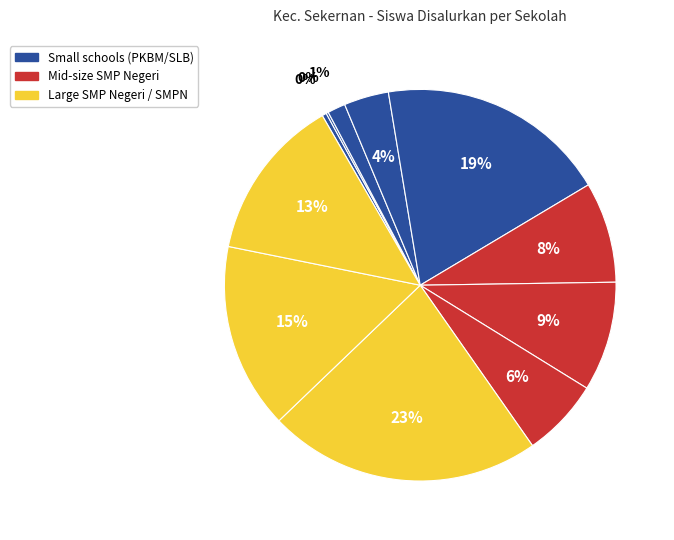

How many slices are in this pie chart?

11